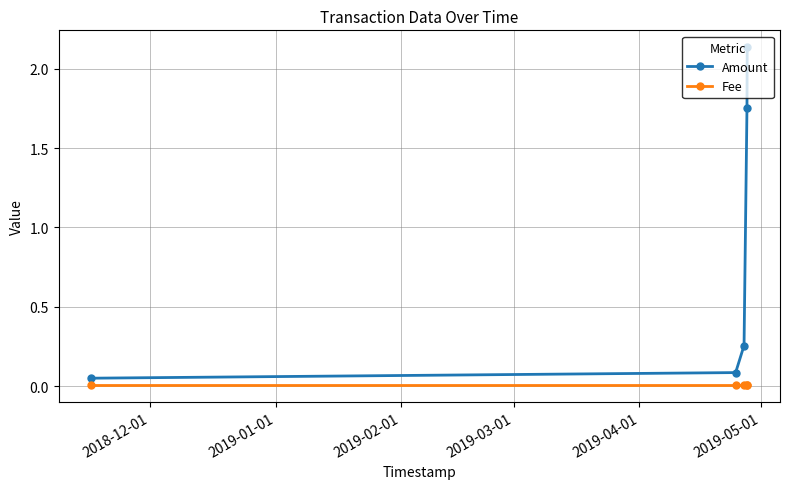

Rank the series by their average value, from highest to lowest.

Amount, Fee